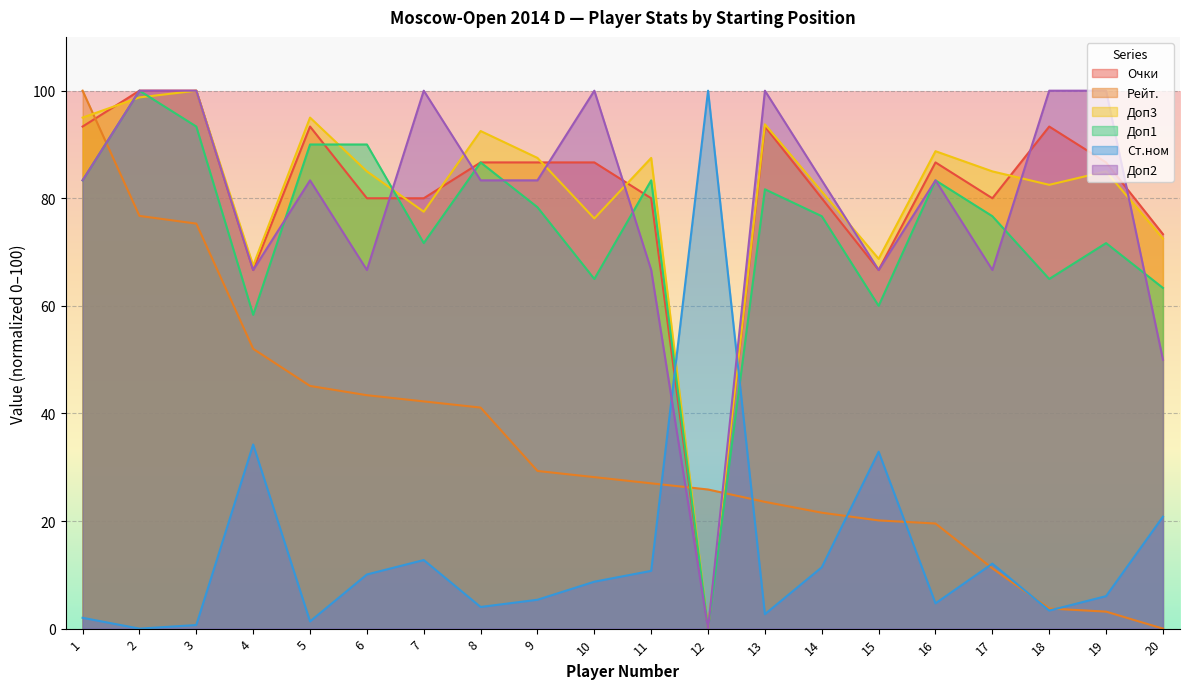

What is the sum of the Очки values at 5 and 8?

180.0